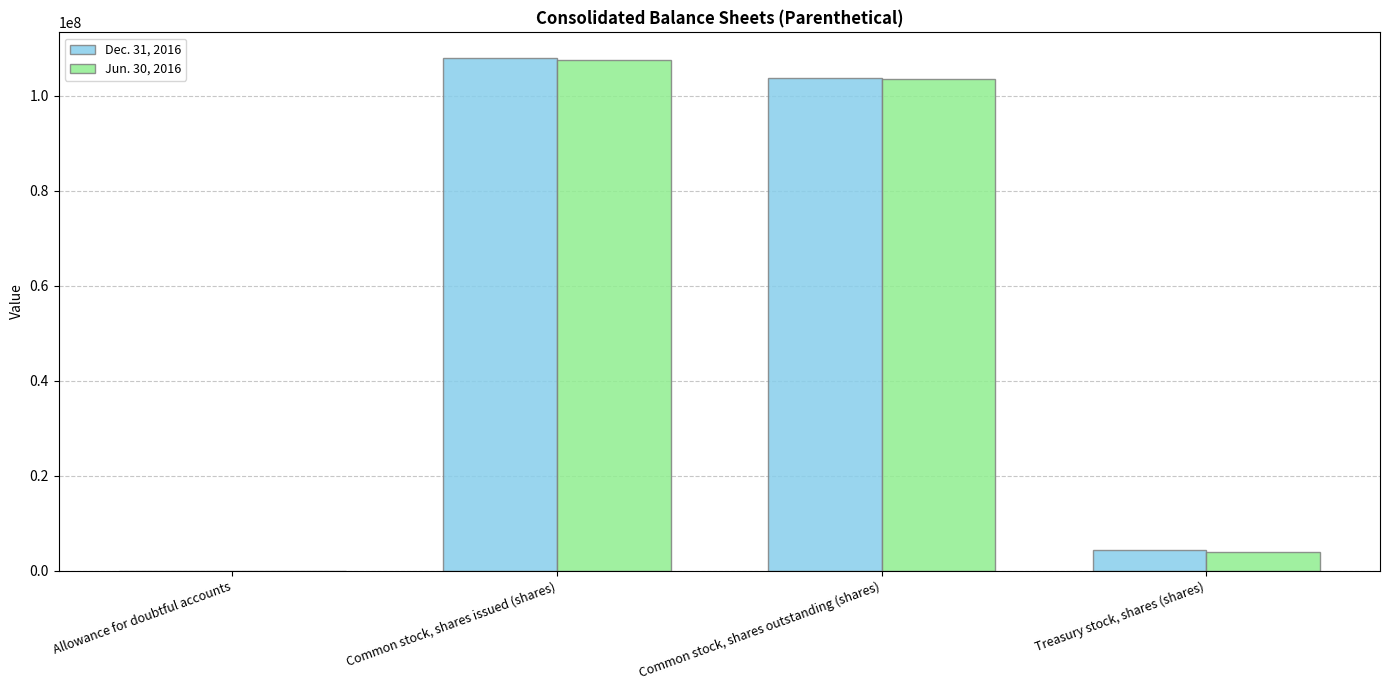

At which category does the chart reach its peak across all series?

Common stock, shares issued (shares)